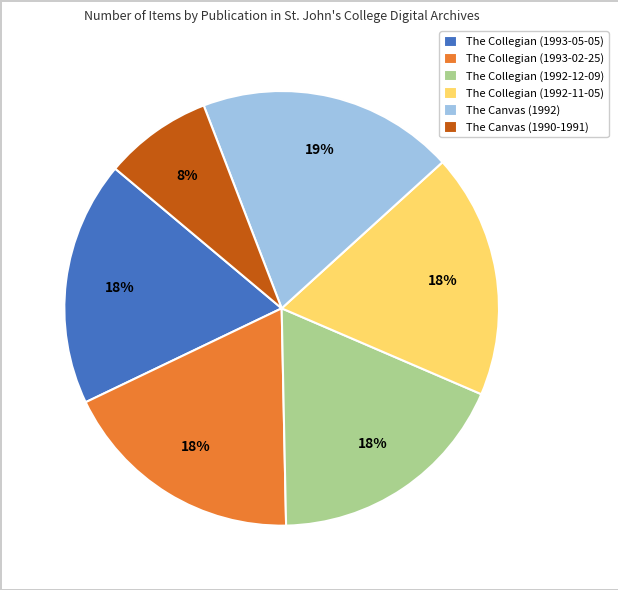

What is the smallest slice in the pie chart?

The Canvas (1990-1991)